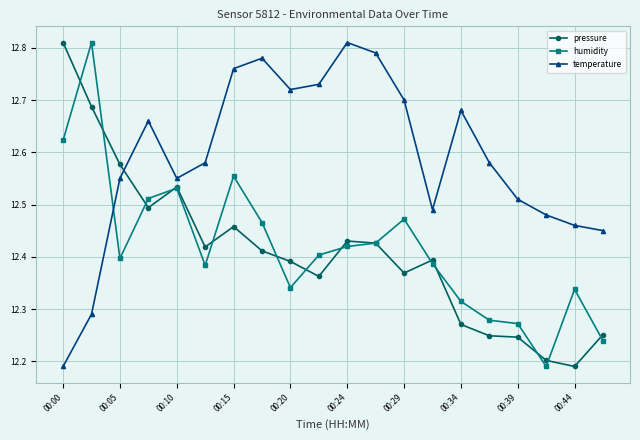

At how many categories does at least one series exceed 12?

20